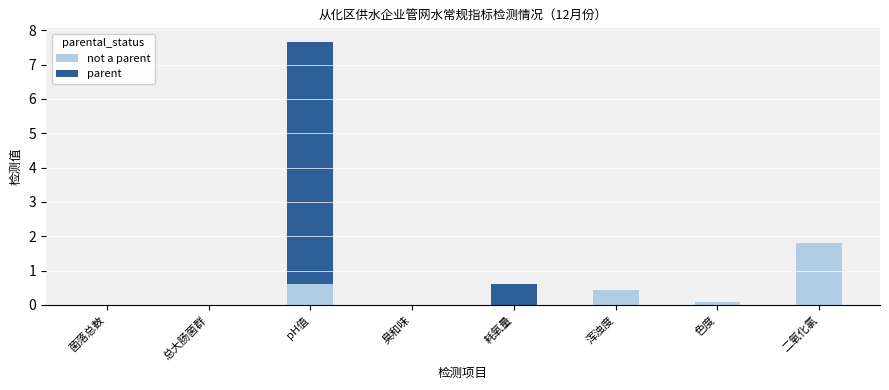

Are the bars grouped side by side (vs. stacked)?

No